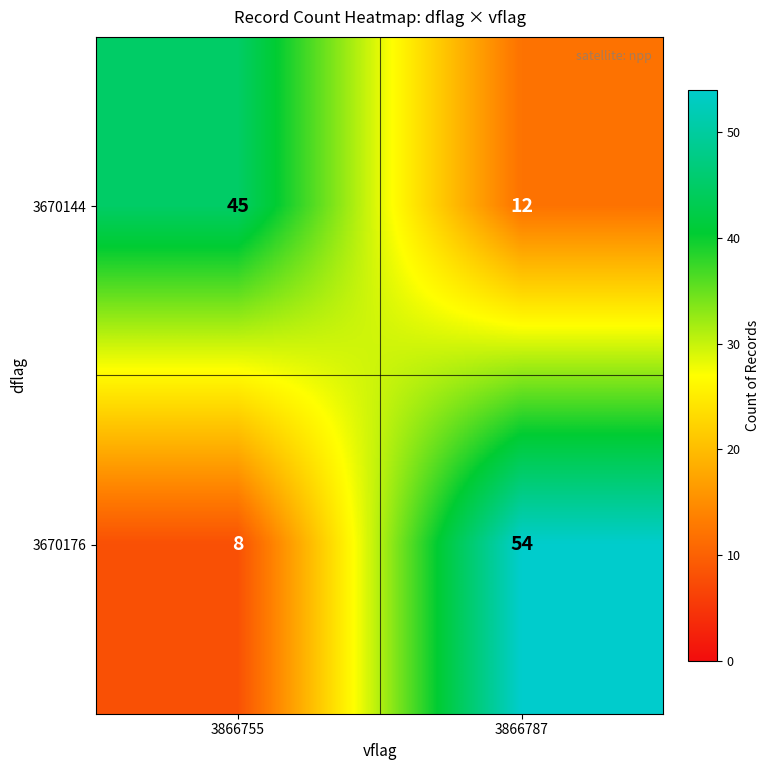

What is the sum of the 3670176 values at 3866787 and 3866755?

62